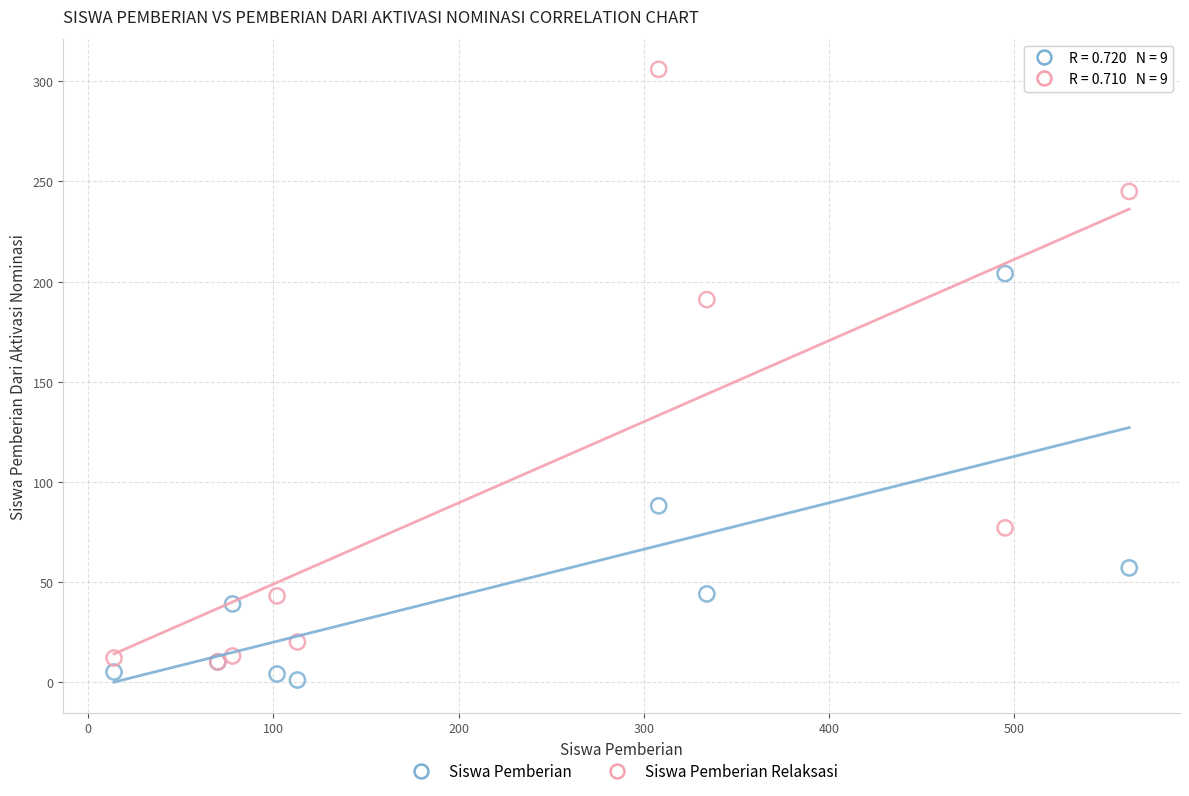

Across all series, what Y value is closest to 153?

191